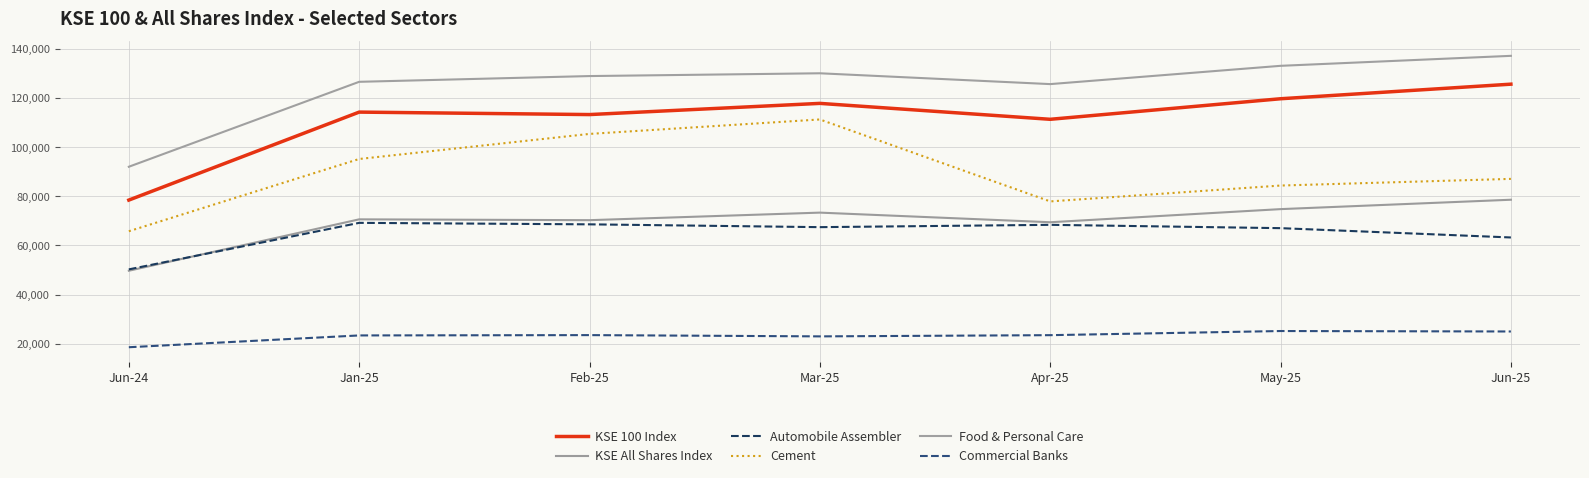

Reading right to left, extract all data points from this chart.

KSE 100 Index: 125627.3	119691.1	111326.6	117806.8	113251.7	114255.7	78445.0
KSE All Shares Index: 78584.7	74761.3	69423.5	73340.4	70262.7	70604.1	49683.8
Automobile Assembler: 63225.1	67017.1	68370.4	67426.3	68569.3	69173.6	50236.3
Cement: 87074.5	84361.6	77903.0	111258.9	105379.0	95172.3	65763.5
Food & Personal Care: 137157.5	133092.8	125652.1	130059.2	128925.8	126586.8	92009.4
Commercial Banks: 24956.1	25141.3	23458.0	22964.7	23479.6	23349.1	18545.0